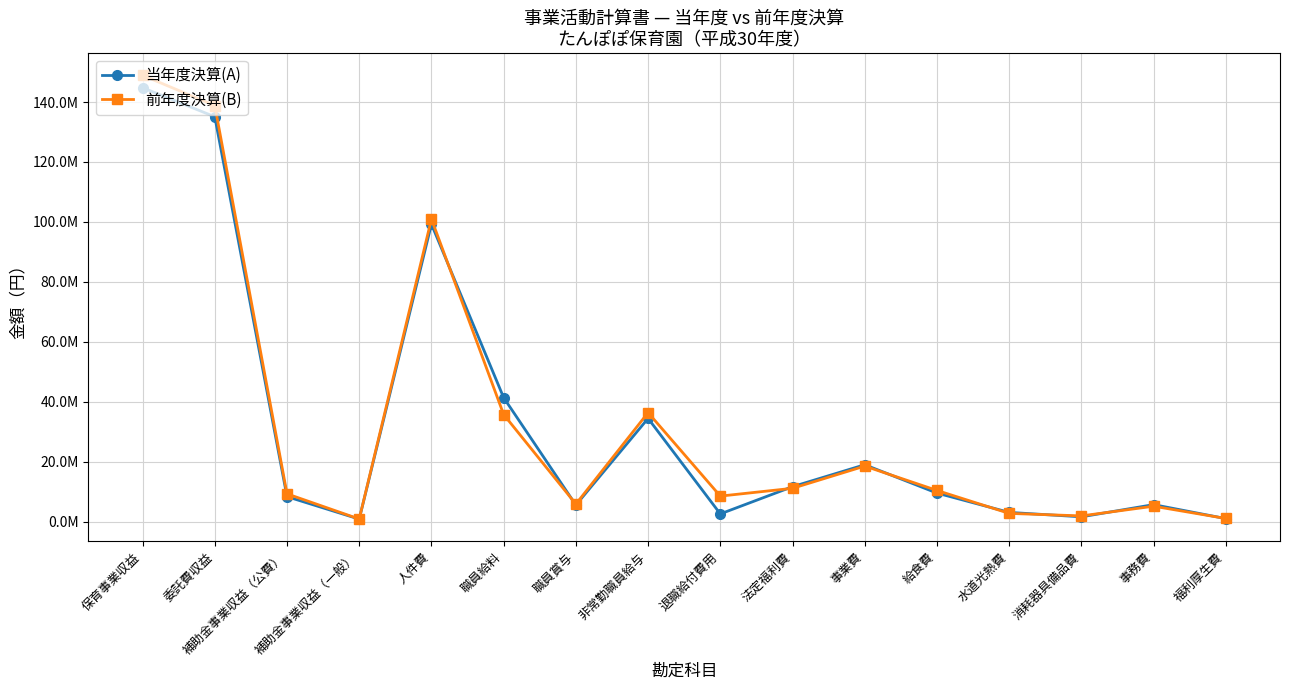

Is this an area chart (filled region under the line)?

No